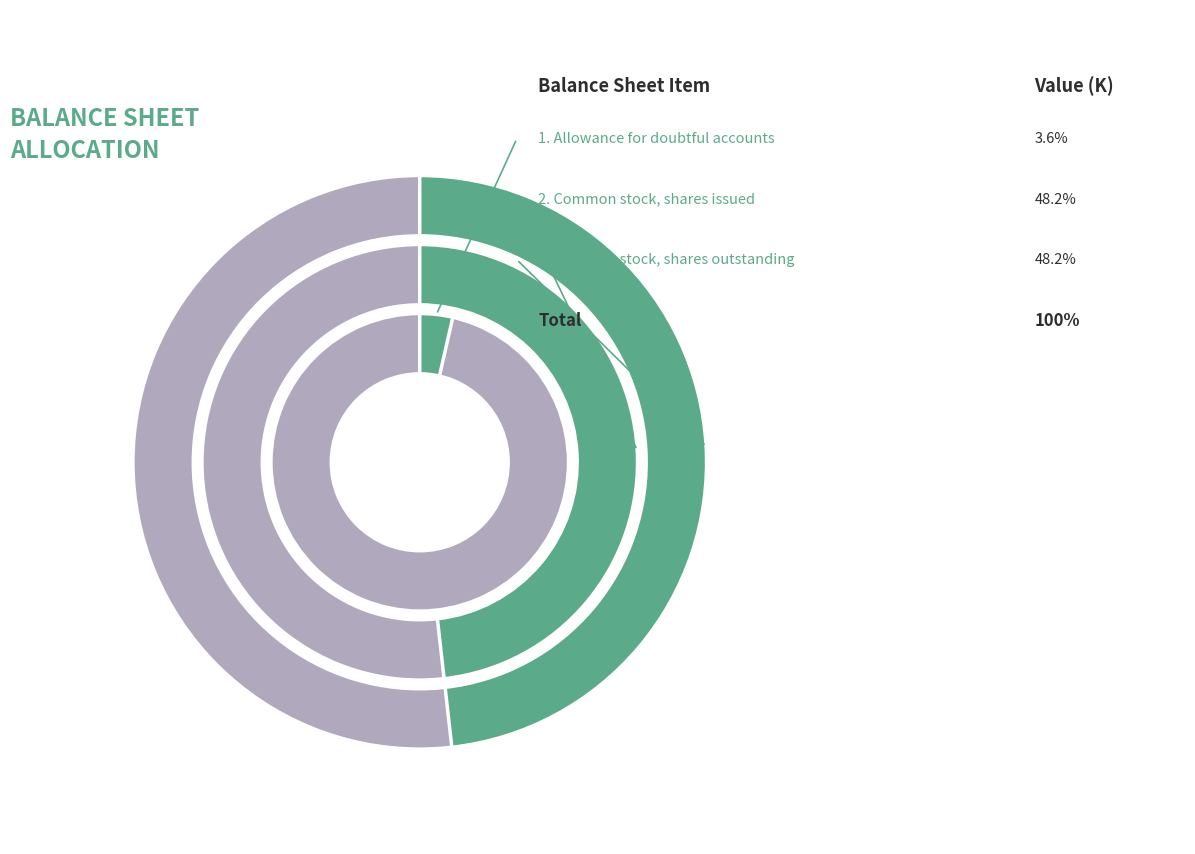

How many slices are in this pie chart?

3